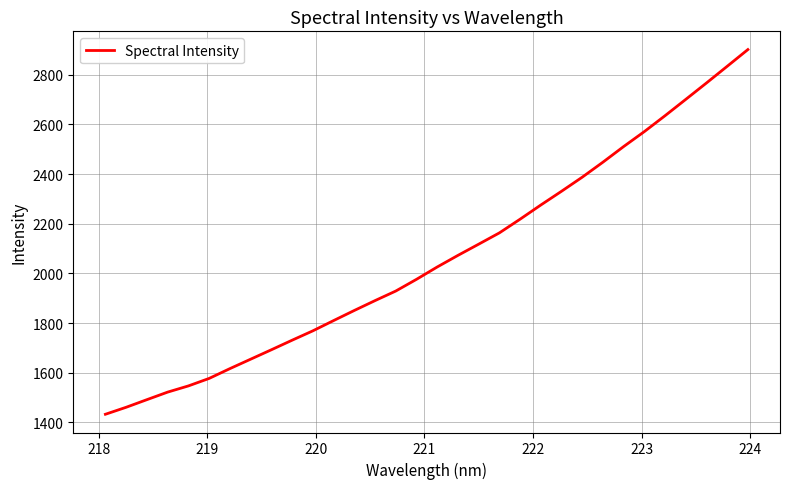

What is the minimum value shown in the chart?

1433.0